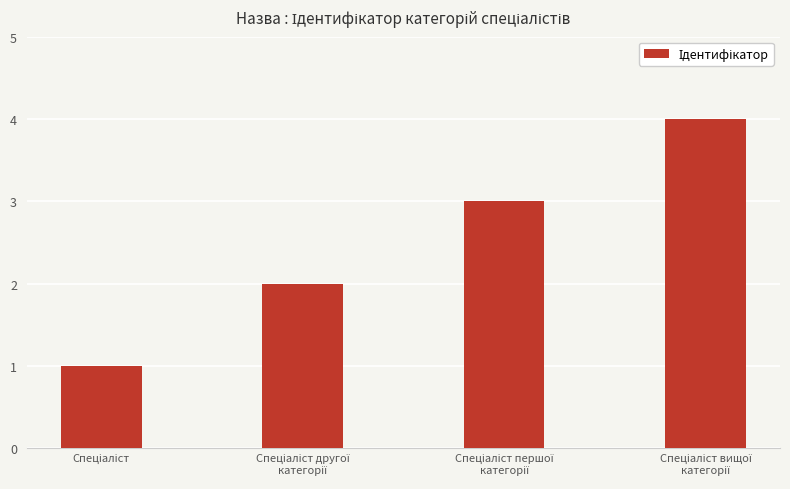

What is the sum of all values?

10